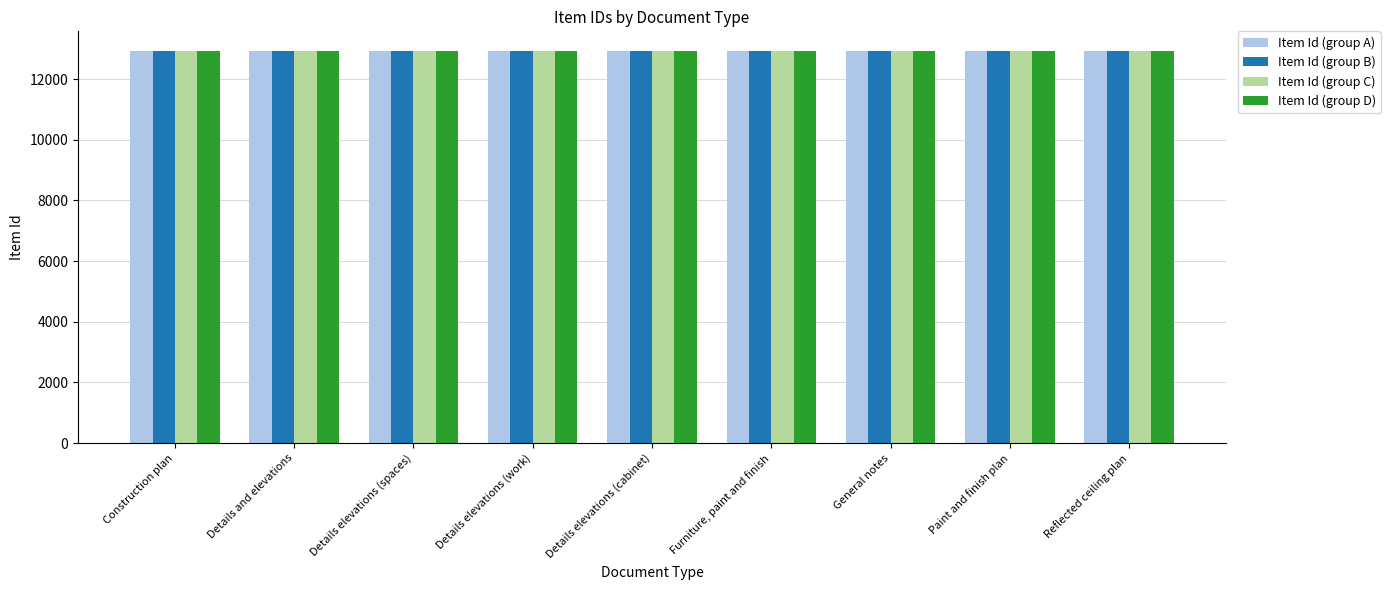

List the labels in order of Item Id (group A) value, largest first.

Details and elevations, Details elevations (cabinet), Details elevations (work), Details elevations (spaces), Furniture, paint and finish, Paint and finish plan, Reflected ceiling plan, Construction plan, General notes